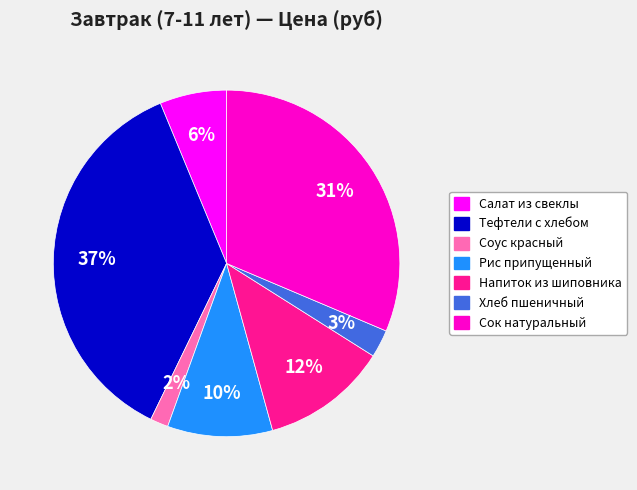

What percentage is the Хлеб пшеничный slice, to the nearest percent?

3%